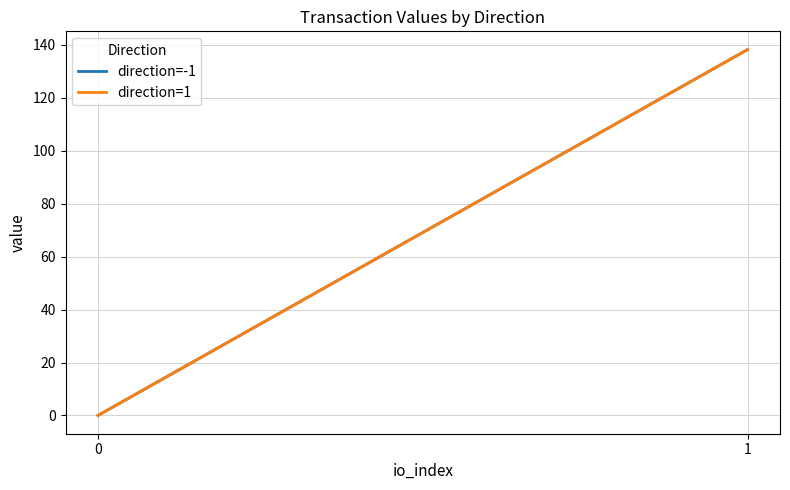

Read the direction=1 value at 1.

138.2